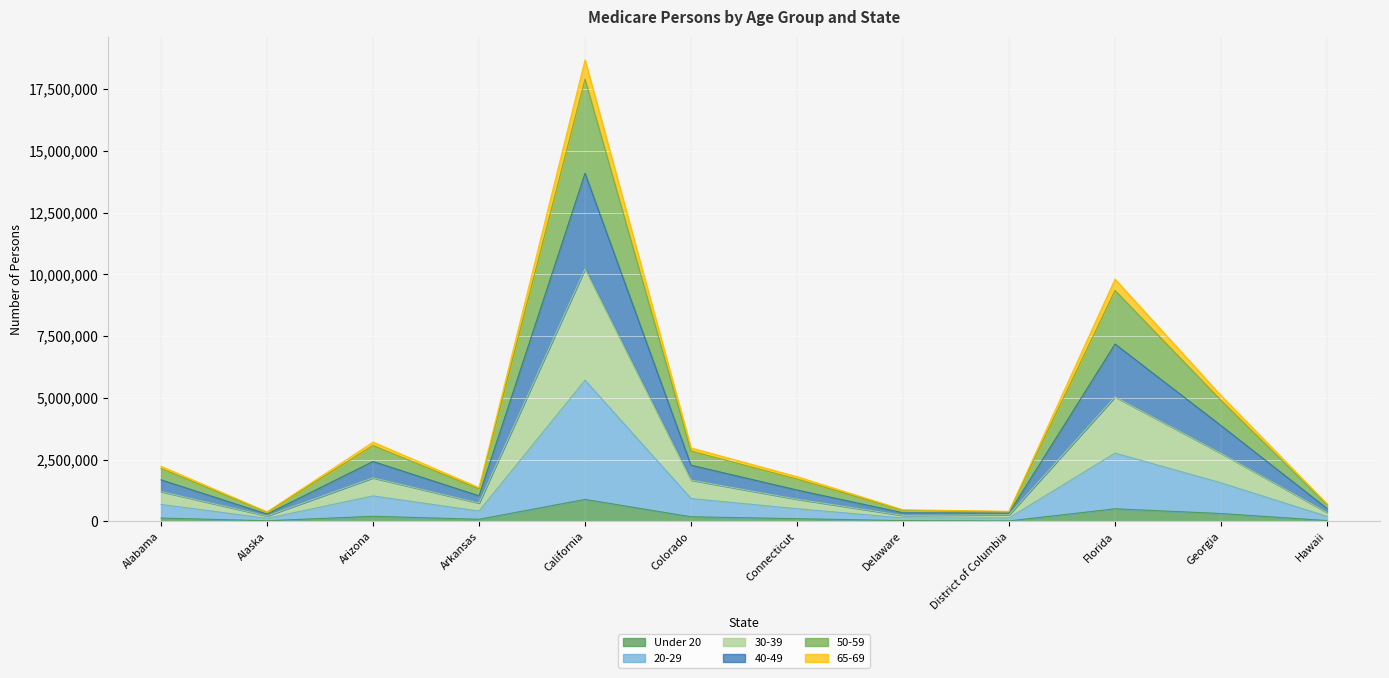

What is the difference between the highest and lowest values at Connecticut?

1700572